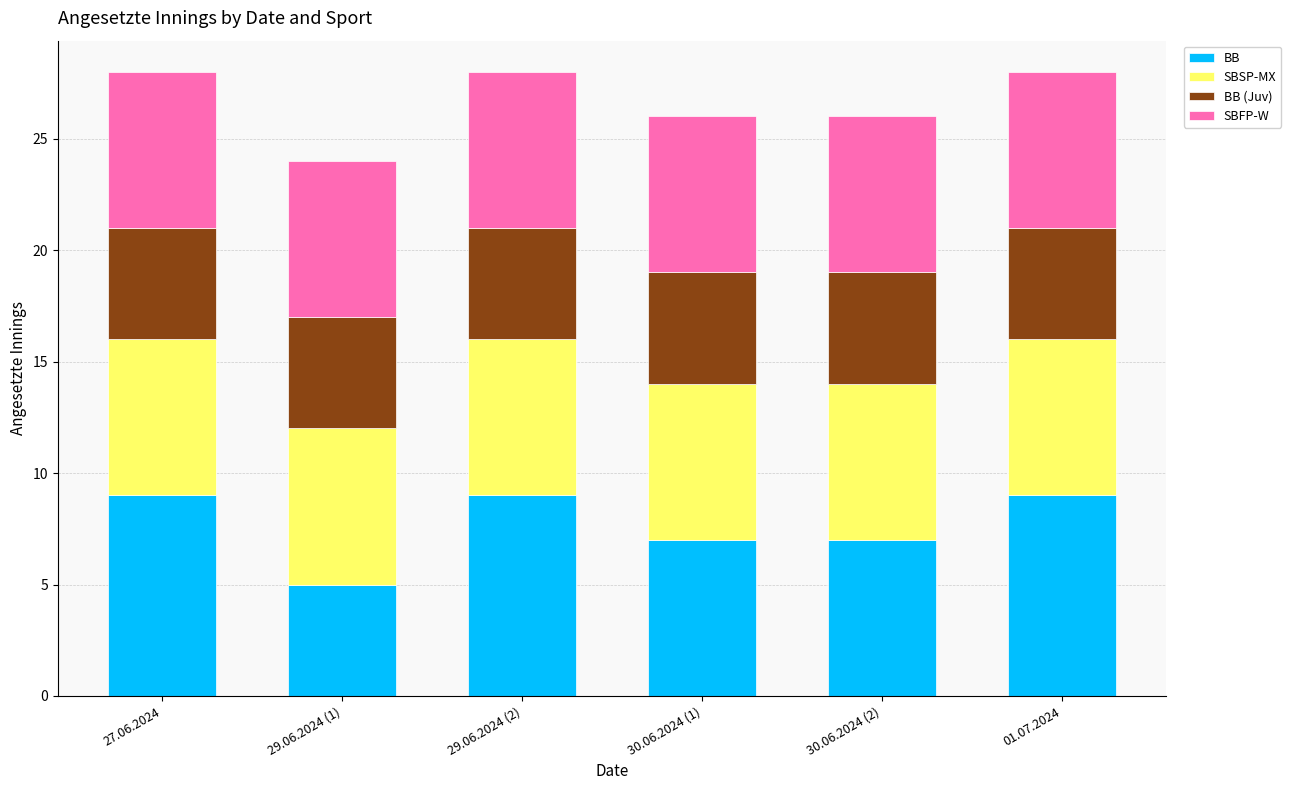

Reading right to left, list the values for the BB series.

01.07.2024=9	30.06.2024 (2)=7	30.06.2024 (1)=7	29.06.2024 (2)=9	29.06.2024 (1)=5	27.06.2024=9